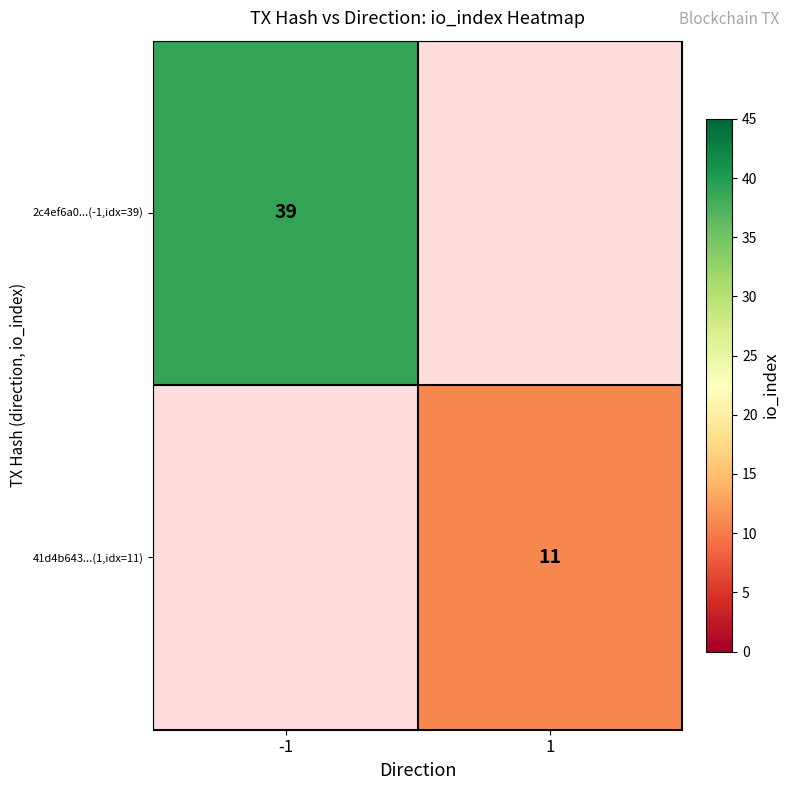

The 41d4b643...(1,idx=11) series shows 11 at 1. True or false?

True